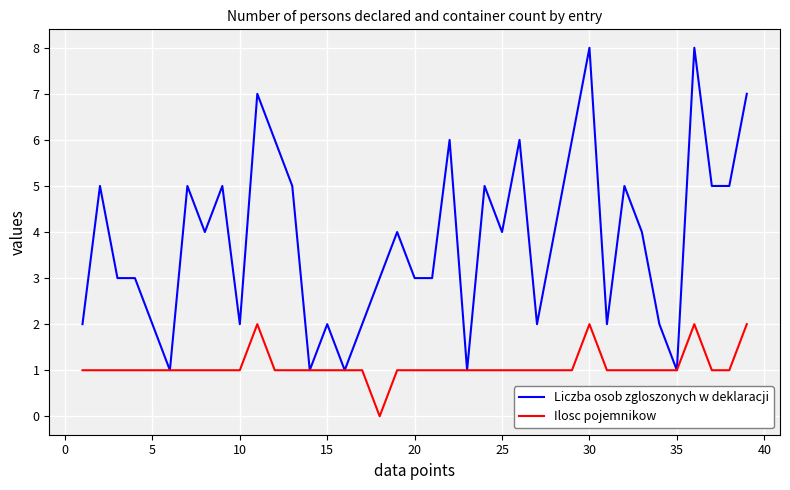

Reading left to right, extract all data points from this chart.

Liczba osob zgloszonych w deklaracji: 2	5	3	3	2	1	5	4	5	2	7	6	5	1	2	1	2	3	4	3	3	6	1	5	4	6	2	4	6	8	2	5	4	2	1	8	5	5	7
Ilosc pojemnikow: 1	1	1	1	1	1	1	1	1	1	2	1	1	1	1	1	1	0	1	1	1	1	1	1	1	1	1	1	1	2	1	1	1	1	1	2	1	1	2